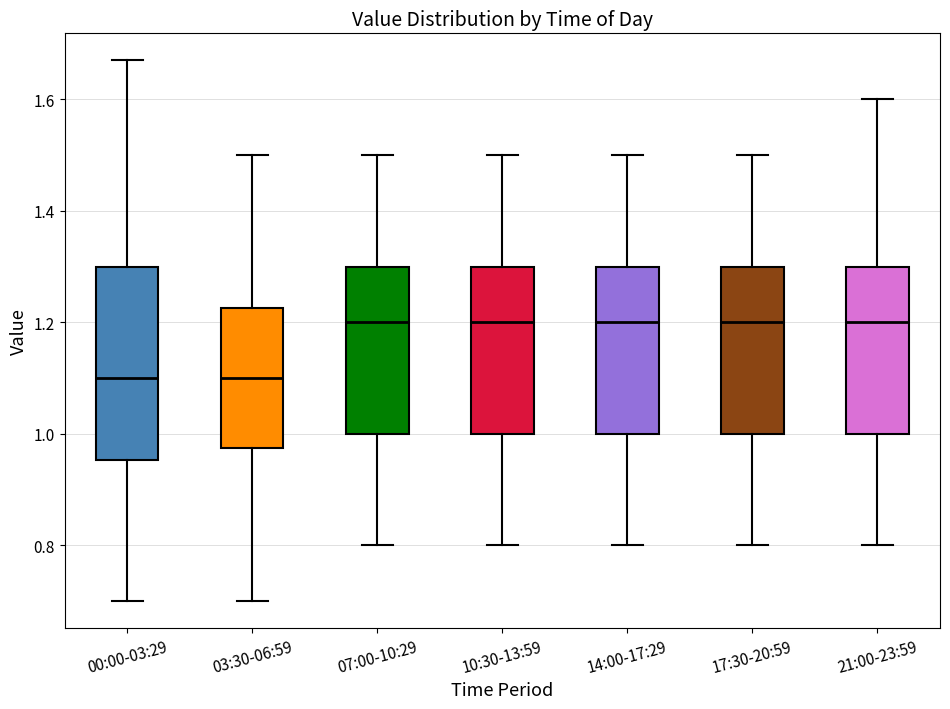

Reading left to right, read every box against the y-axis: the position of its median line, the range the box covers, and the ends of its whiskers. The values are not printed on the chart, so give them approximately, as read against the axis.

00:00-03:29: median 1.10, box 0.96 to 1.30, whiskers 0.70 to 1.68
03:30-06:59: median 1.10, box 0.98 to 1.22, whiskers 0.70 to 1.50
07:00-10:29: median 1.20, box 1.00 to 1.30, whiskers 0.80 to 1.50
10:30-13:59: median 1.20, box 1.00 to 1.30, whiskers 0.80 to 1.50
14:00-17:29: median 1.20, box 1.00 to 1.30, whiskers 0.80 to 1.50
17:30-20:59: median 1.20, box 1.00 to 1.30, whiskers 0.80 to 1.50
21:00-23:59: median 1.20, box 1.00 to 1.30, whiskers 0.80 to 1.60